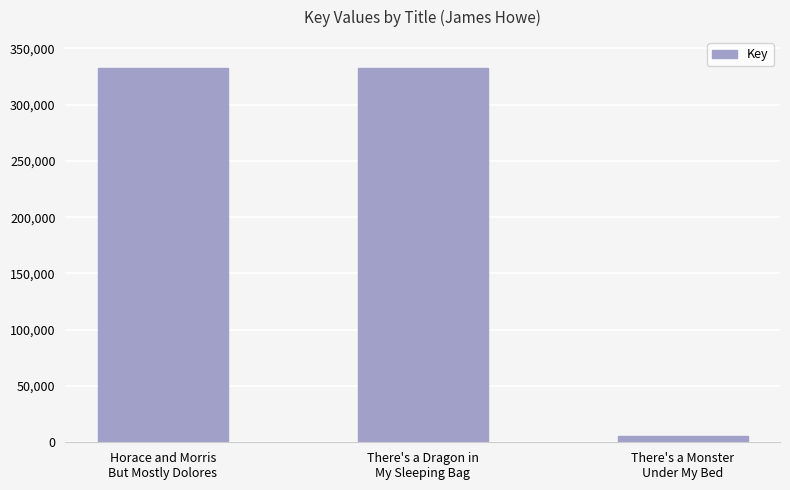

Between There's a Dragon in
My Sleeping Bag and There's a Monster
Under My Bed, which is larger?

There's a Dragon in
My Sleeping Bag